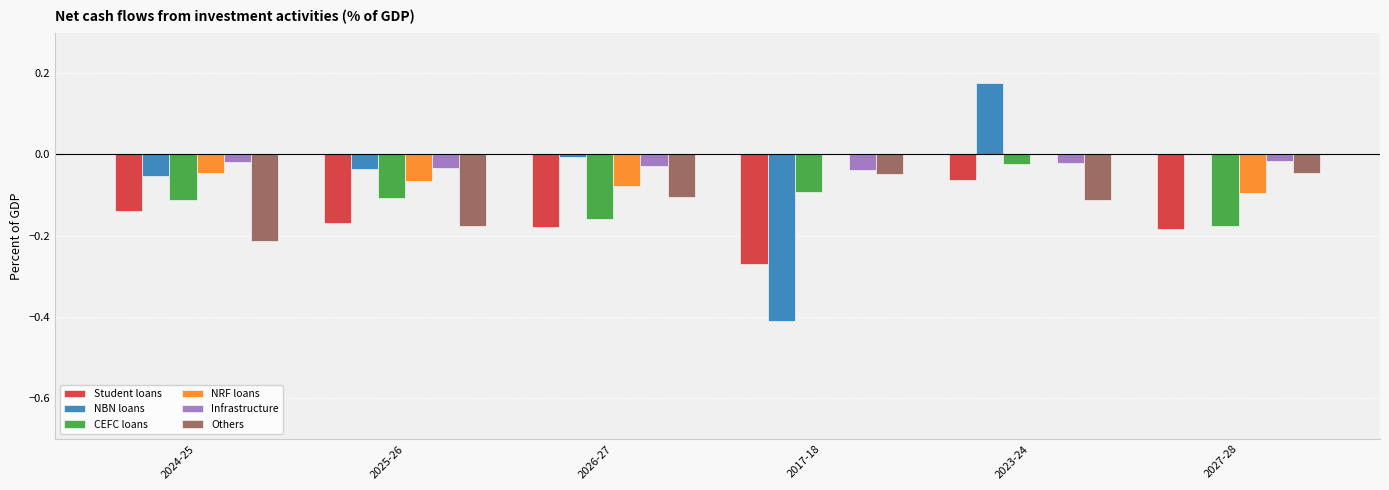

At which category is the sum across all series the highest?

2023-24